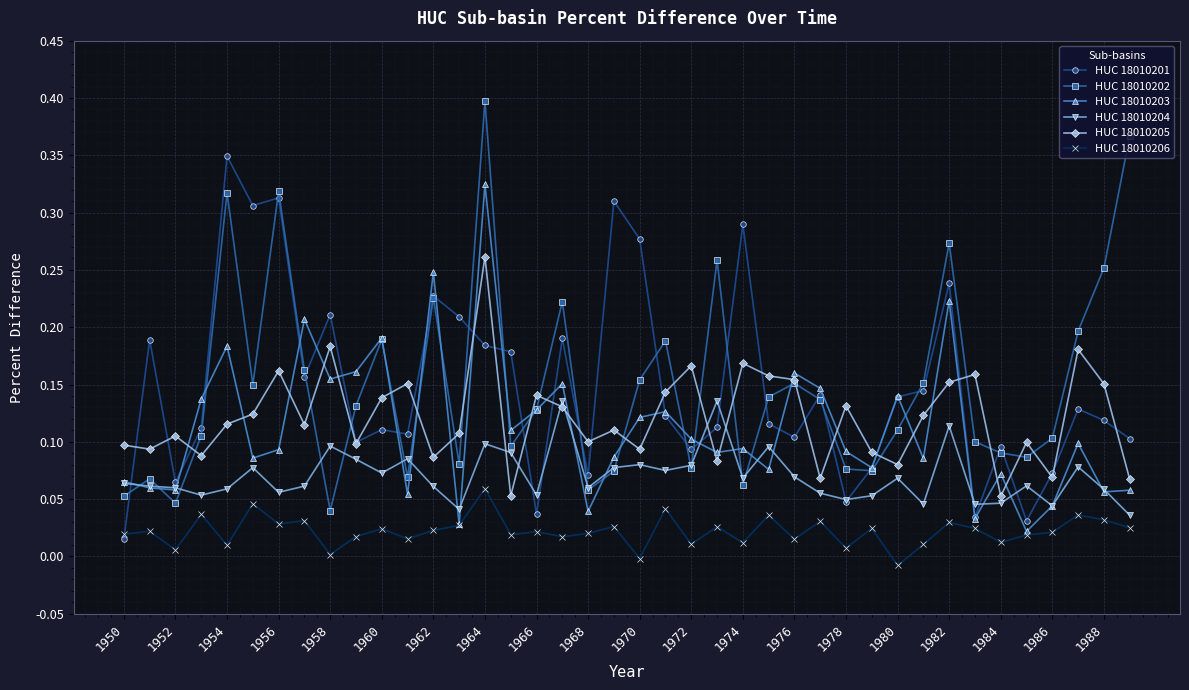

What are all the series names shown in the legend?

HUC 18010201, HUC 18010202, HUC 18010203, HUC 18010204, HUC 18010205, HUC 18010206